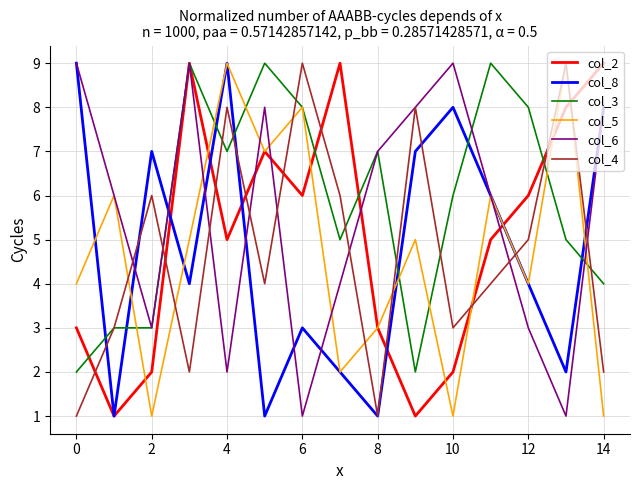

True or false: col_3 and col_8 intersect in this chart.

True